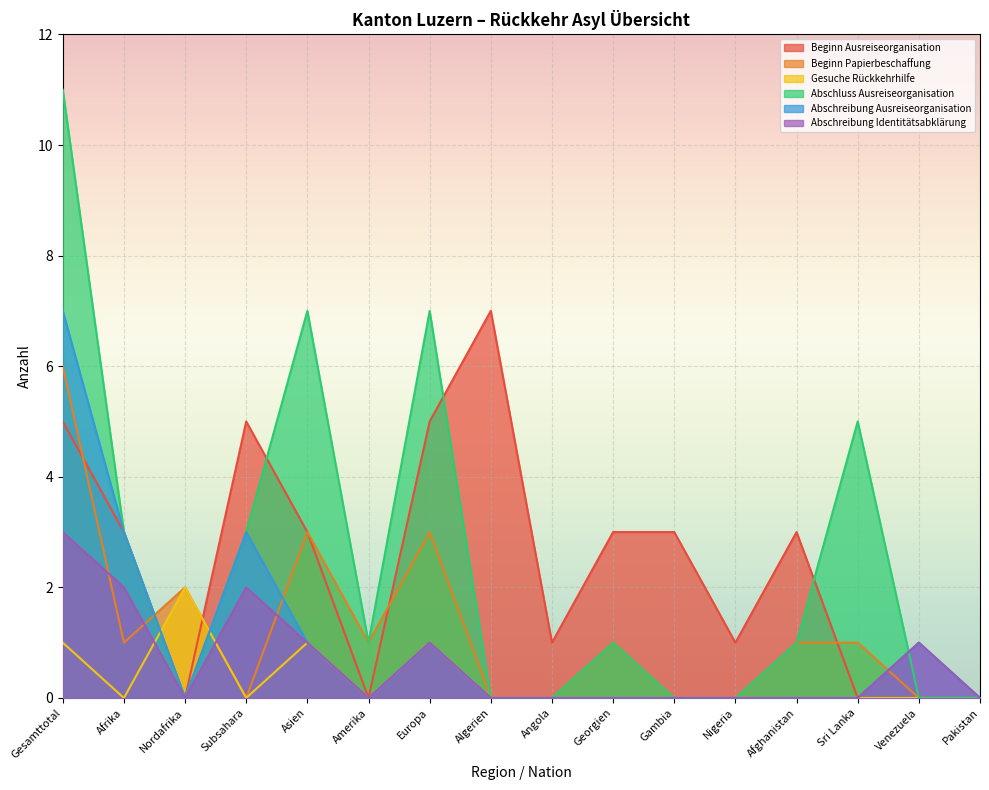

How many intersections are there between Abschreibung Identitätsabklärung and Gesuche Rückkehrhilfe?

2